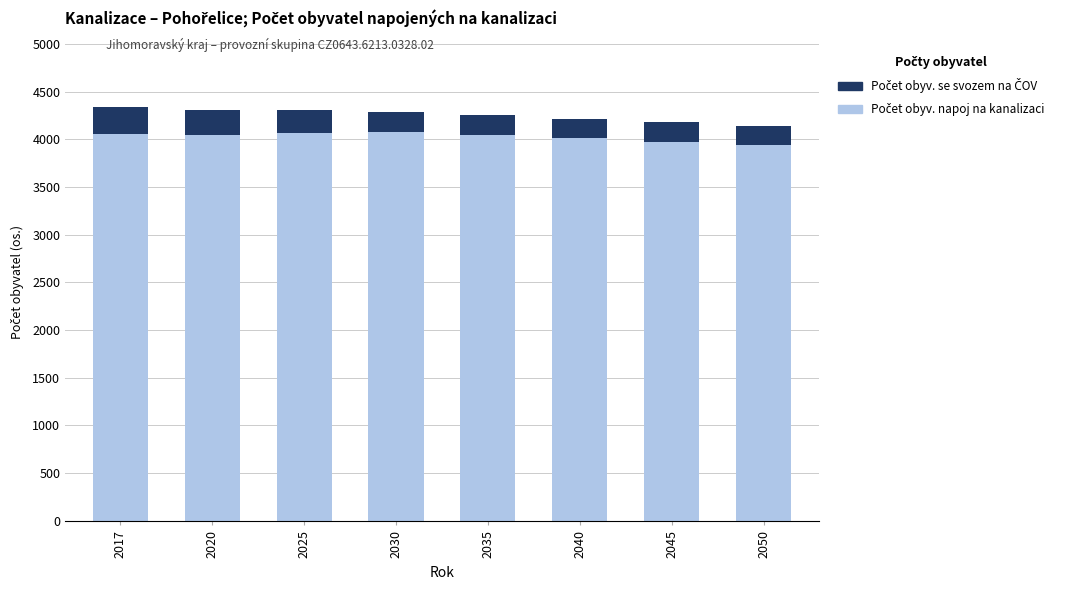

What is the total value across all series at 2050?

4141